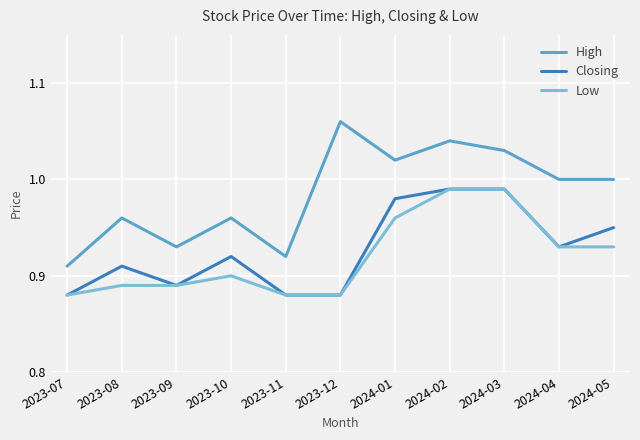

Which label corresponds to the largest value in the chart?

2023-12